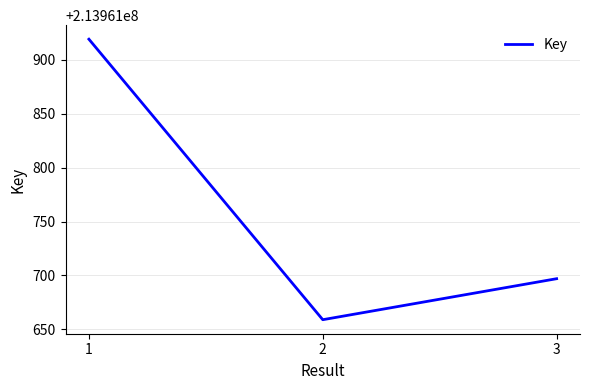

List the labels in order of value, smallest first.

2, 3, 1